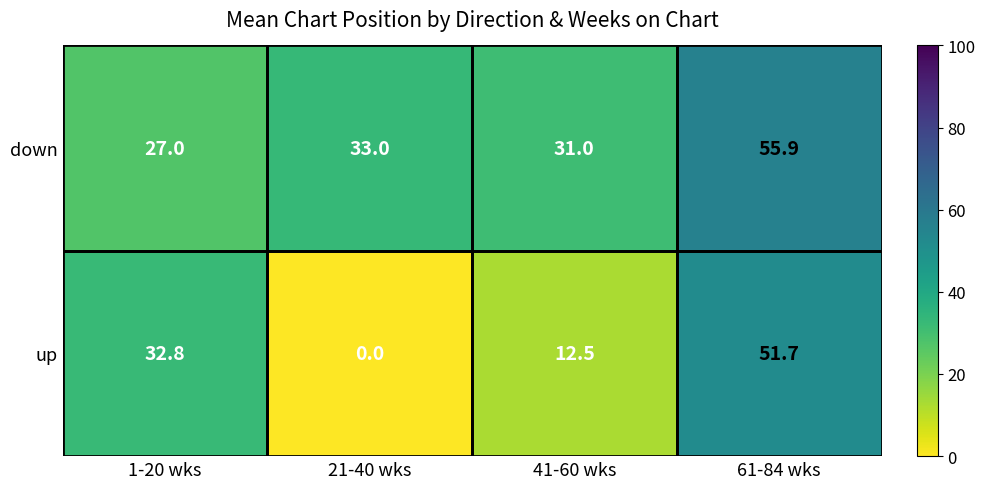

Rank the series by their average value, from lowest to highest.

up, down